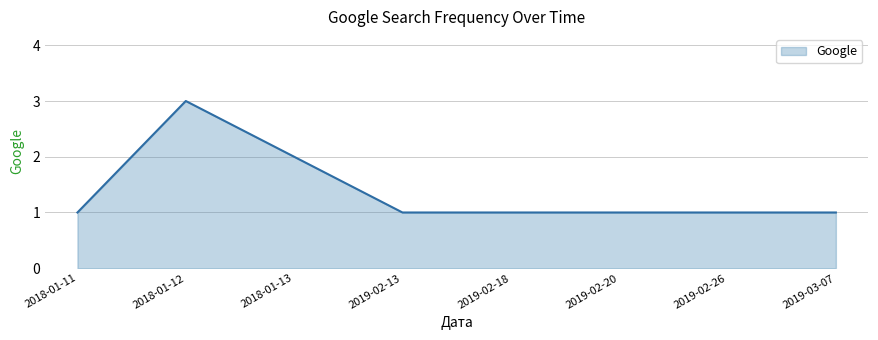

Reading right to left, extract all data points from this chart.

2019-03-07=1	2019-02-26=1	2019-02-20=1	2019-02-18=1	2019-02-13=1	2018-01-13=2	2018-01-12=3	2018-01-11=1